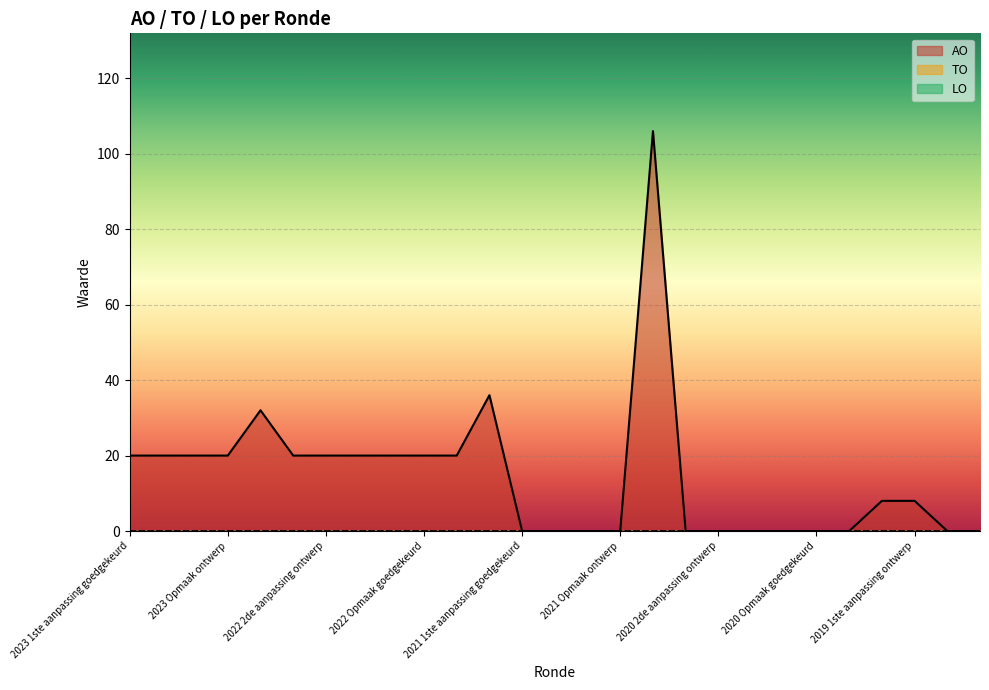

Which category has the highest value in the LO series?

2023 1ste aanpassing goedgekeurd